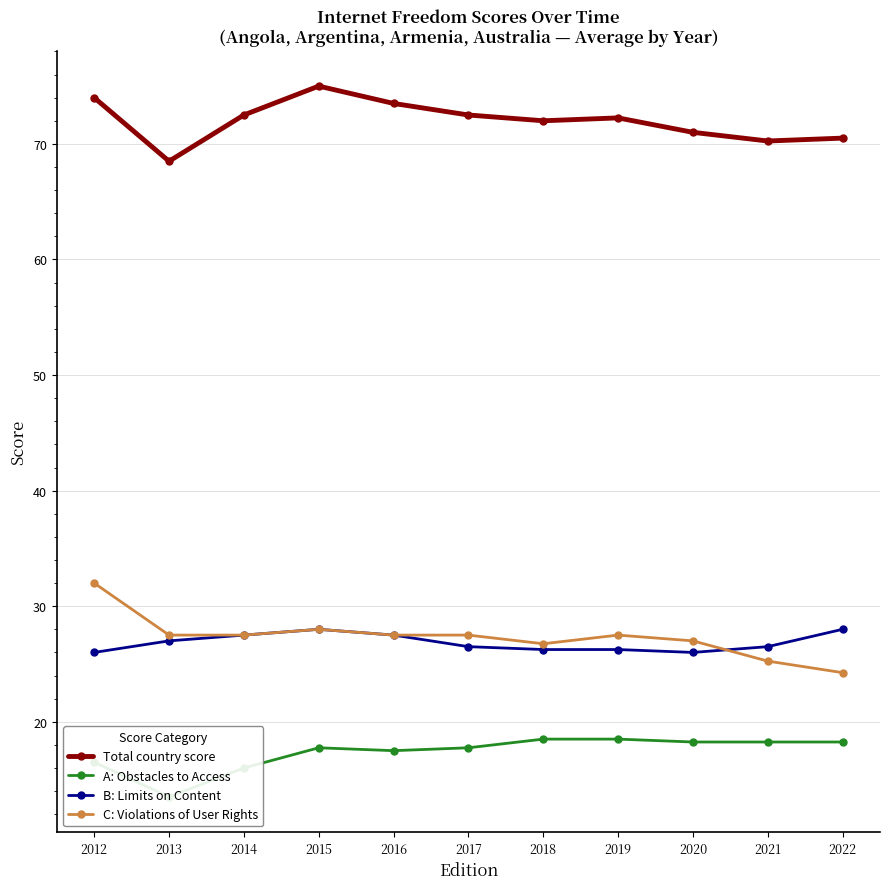

The Total country score series shows 72.5 at 2017. True or false?

True